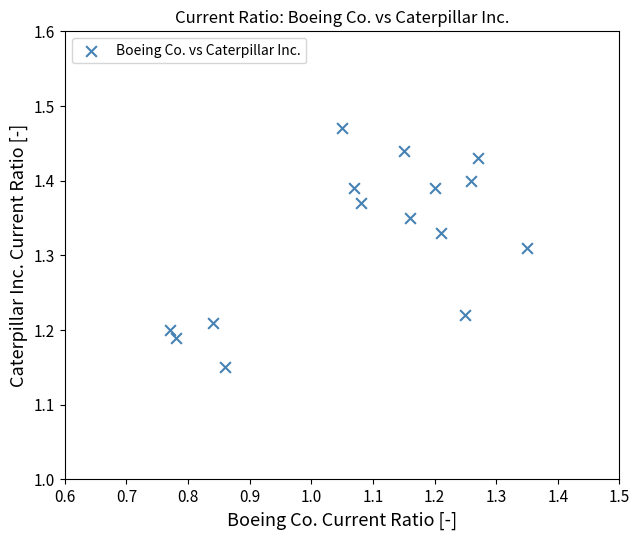

What is the range of Y values (max minus min)?

0.3